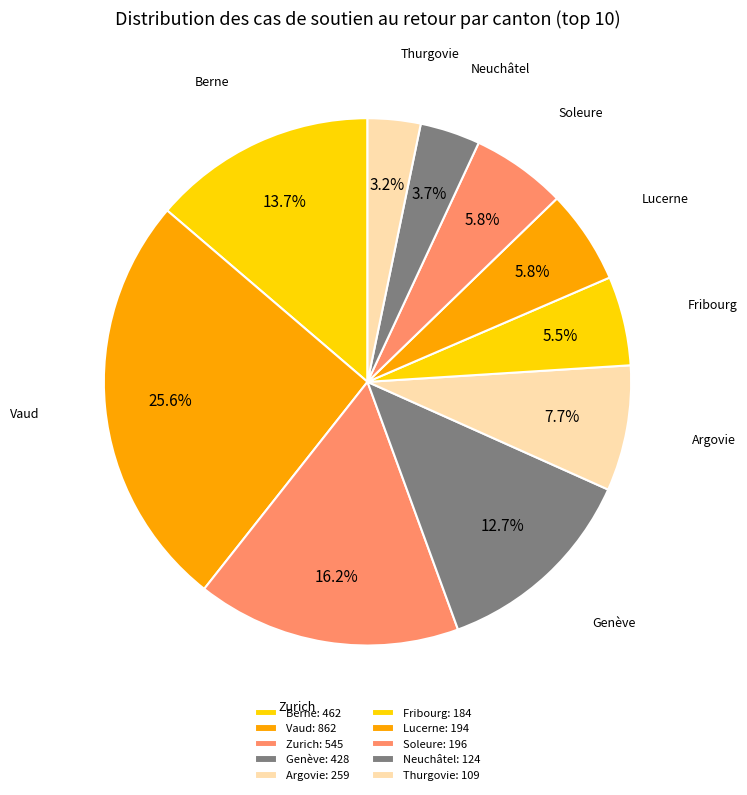

How many segments does this pie chart have?

10